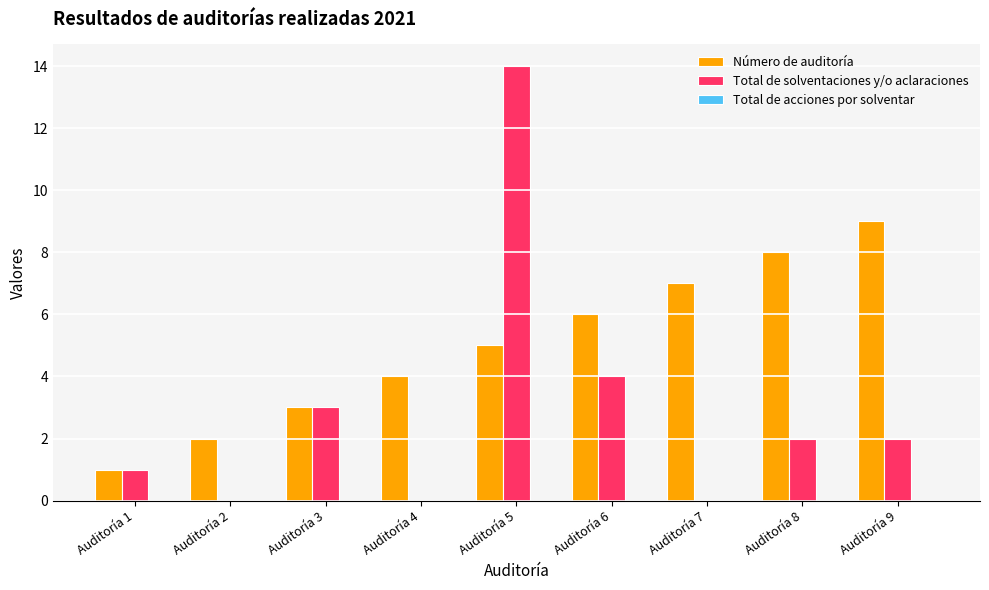

What is the sum of all Número de auditoría values?

45